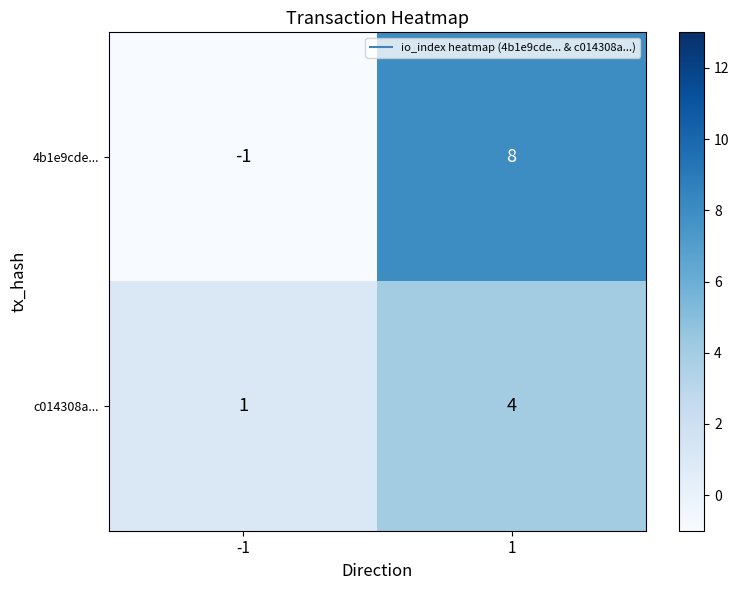

Is the value of c014308a... at 1 greater than the value of 4b1e9cde... at -1?

Yes